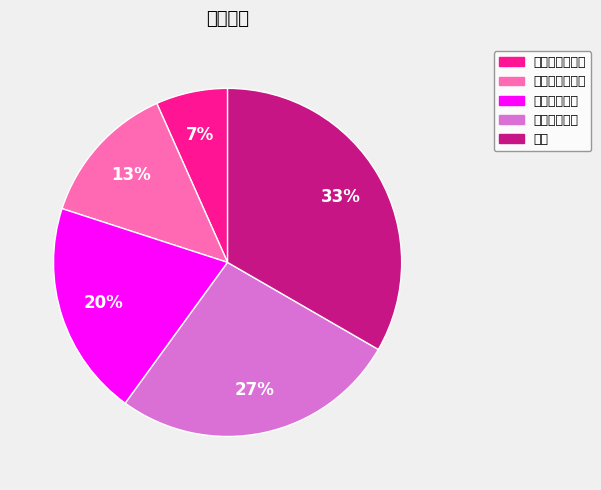

To the nearest percent, what is the average slice percentage?

20%